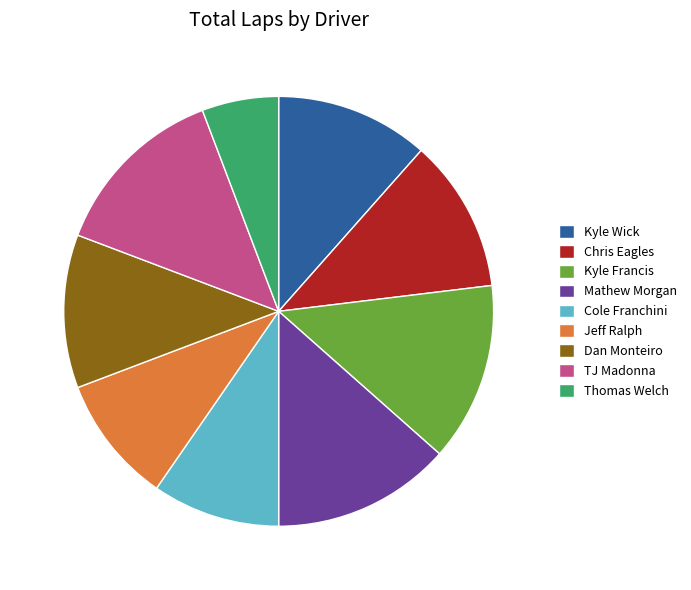

Between TJ Madonna and Dan Monteiro, which is larger?

TJ Madonna